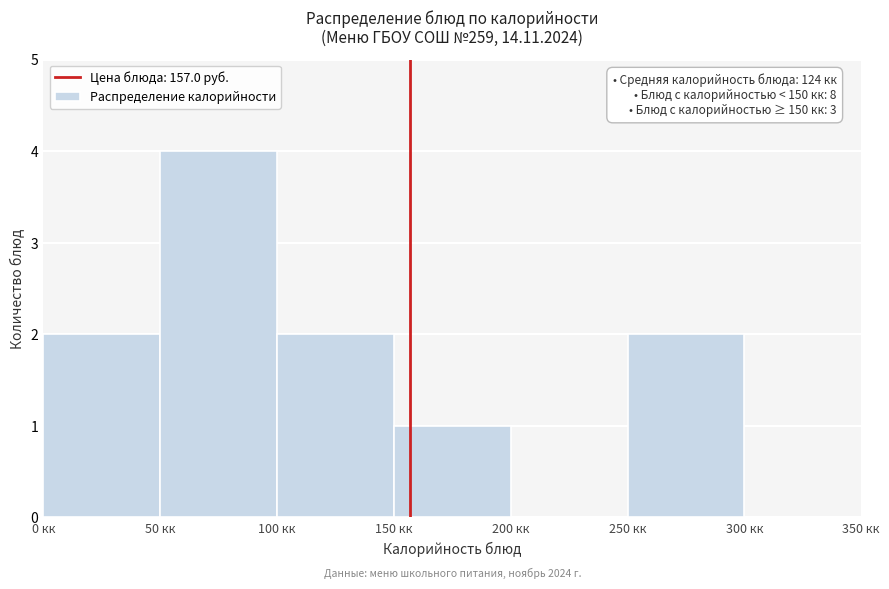

Which range on the x-axis has the tallest bar?

50 to 100